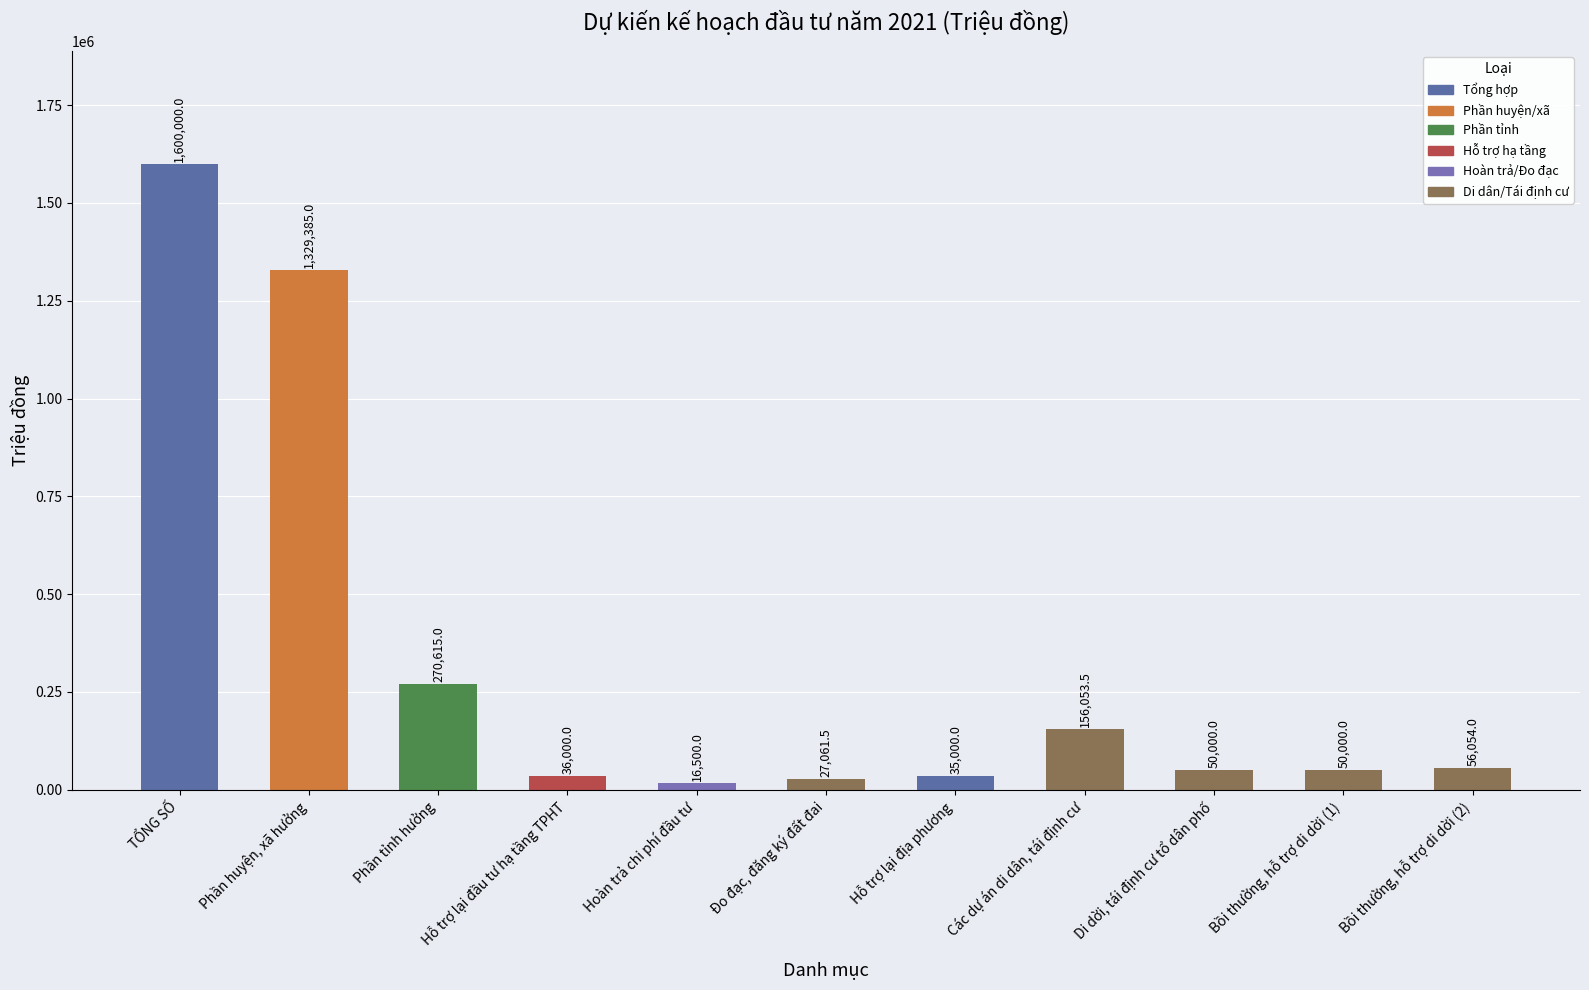

What is the sum of the values at Hỗ trợ lại địa phương and Các dự án di dân, tái định cư?

191053.5